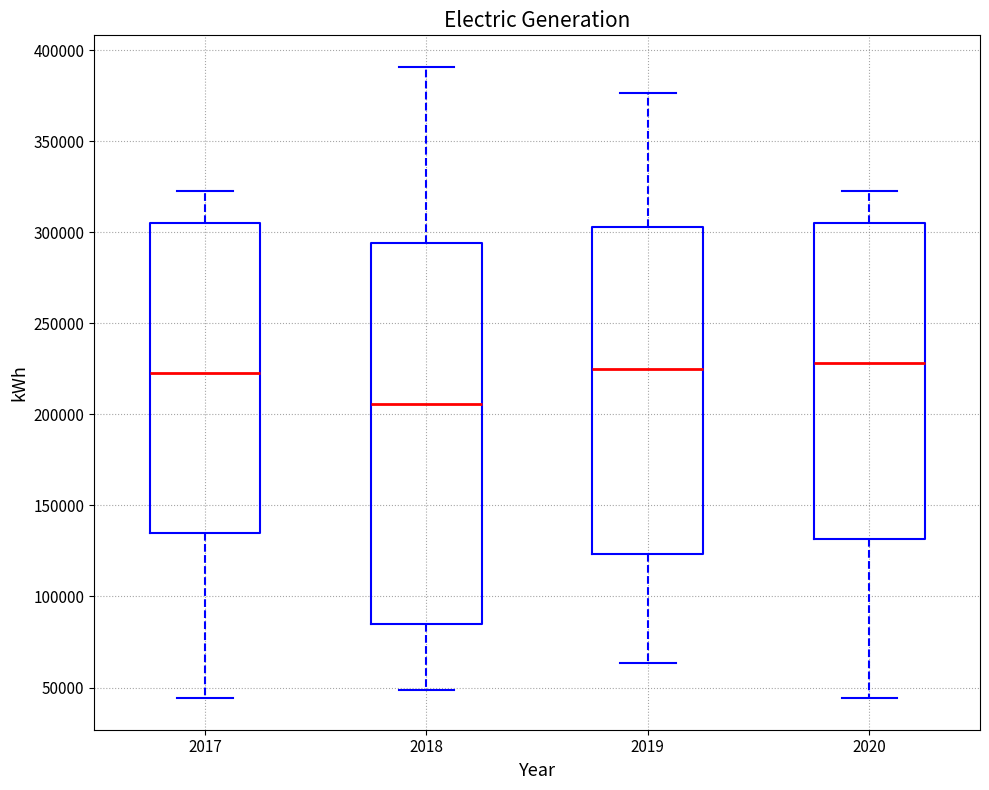

Reading left to right, read every box against the y-axis: the position of its median line, the range the box covers, and the ends of its whiskers. The values are not printed on the chart, so give them approximately, as read against the axis.

2017: median 225000, box 135000 to 305000, whiskers 45000 to 325000
2018: median 205000, box 85000 to 295000, whiskers 50000 to 390000
2019: median 225000, box 125000 to 305000, whiskers 65000 to 375000
2020: median 230000, box 130000 to 305000, whiskers 45000 to 325000